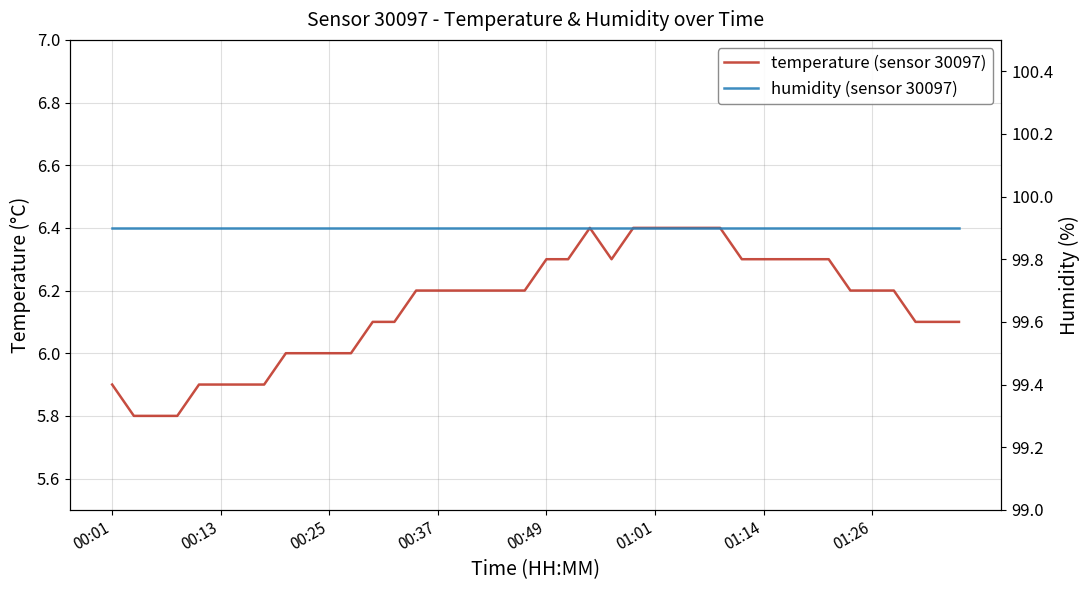

Reading left to right, transcribe all the data shown in this chart.

temperature (sensor 30097): 5.9	5.8	5.8	5.8	5.9	5.9	5.9	5.9	6.0	6.0	6.0	6.0	6.1	6.1	6.2	6.2	6.2	6.2	6.2	6.2	6.3	6.3	6.4	6.3	6.4	6.4	6.4	6.4	6.4	6.3	6.3	6.3	6.3	6.3	6.2	6.2	6.2	6.1	6.1	6.1
humidity (sensor 30097): 99.9	99.9	99.9	99.9	99.9	99.9	99.9	99.9	99.9	99.9	99.9	99.9	99.9	99.9	99.9	99.9	99.9	99.9	99.9	99.9	99.9	99.9	99.9	99.9	99.9	99.9	99.9	99.9	99.9	99.9	99.9	99.9	99.9	99.9	99.9	99.9	99.9	99.9	99.9	99.9